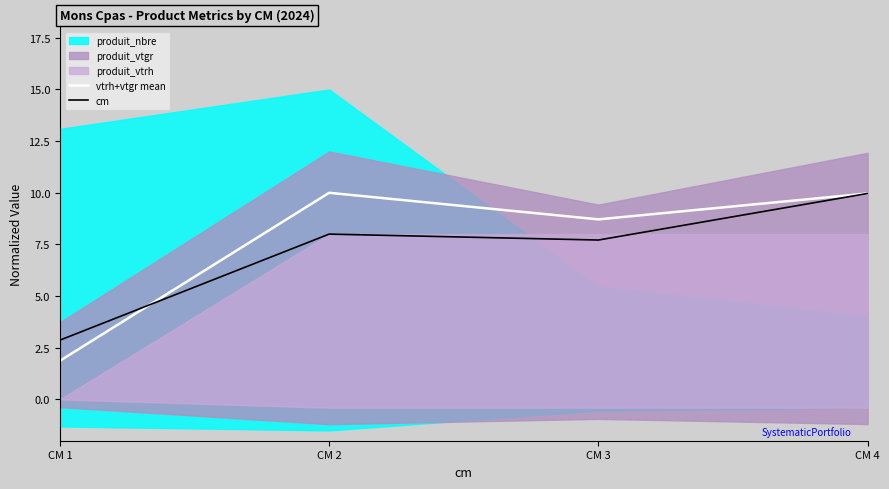

Which category has the lowest value in the vtrh+vtgr mean series?

CM 1